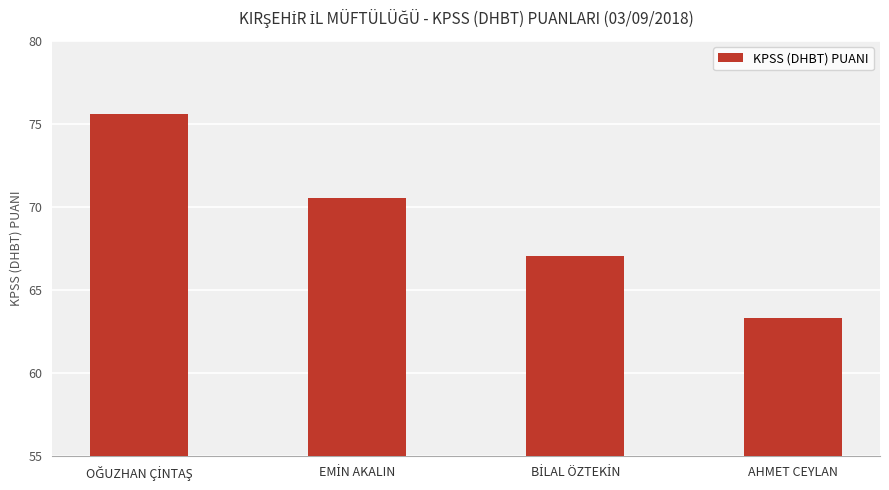

Reading left to right, extract all data points from this chart.

75.6	70.5	67.1	63.3